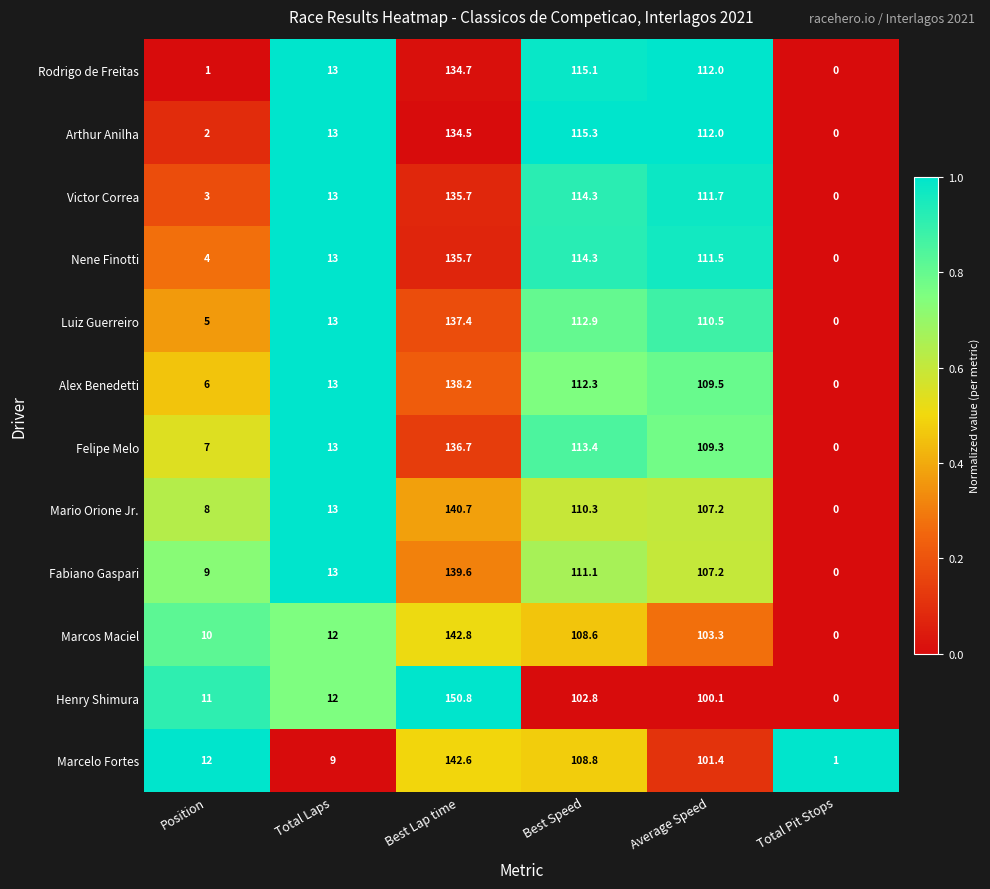

What value does the Marcos Maciel series have at Best Speed?

108.6